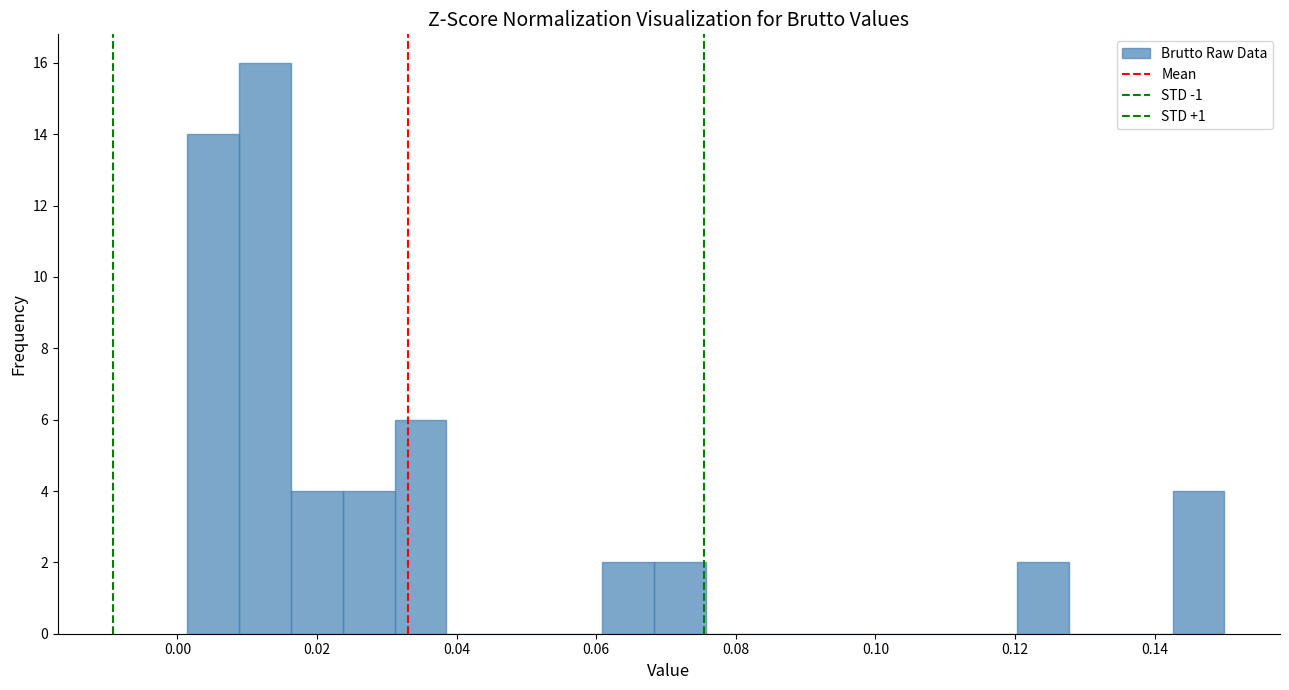

Around what value on the x-axis is the tallest bar? Give the approximate position of its centre, as read against the axis.

0.012